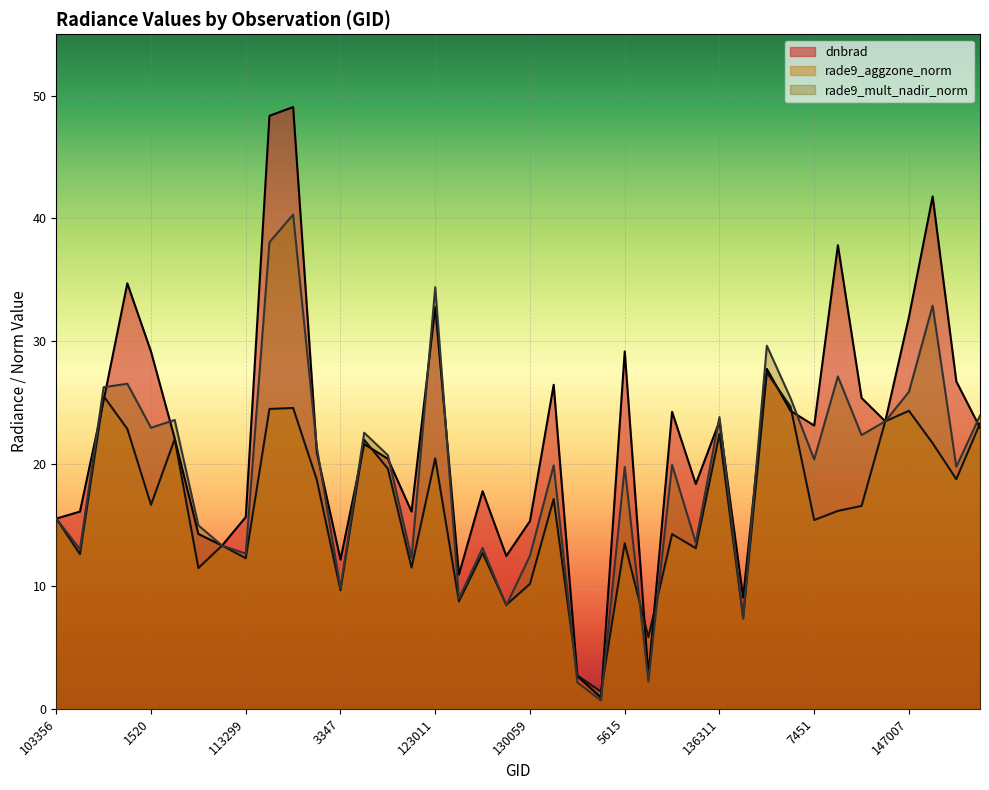

Where do dnbrad and rade9_aggzone_norm first cross each other?

854 and 103956